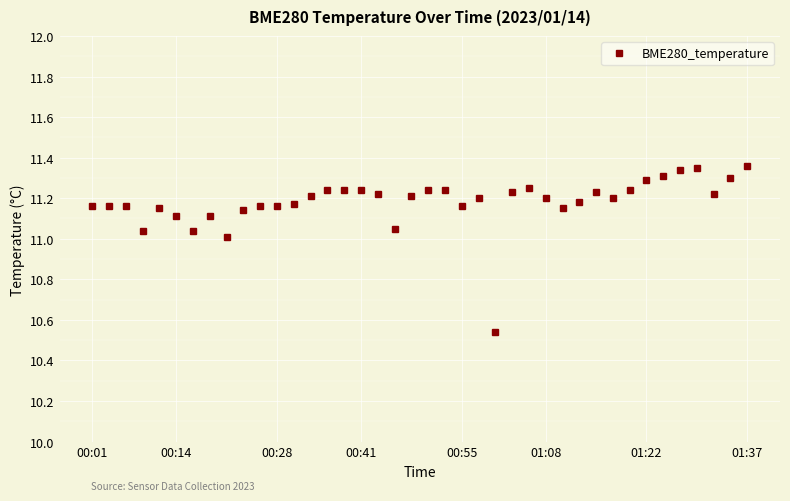

True or false: there are more than 1 points higher than both neighbors.

True